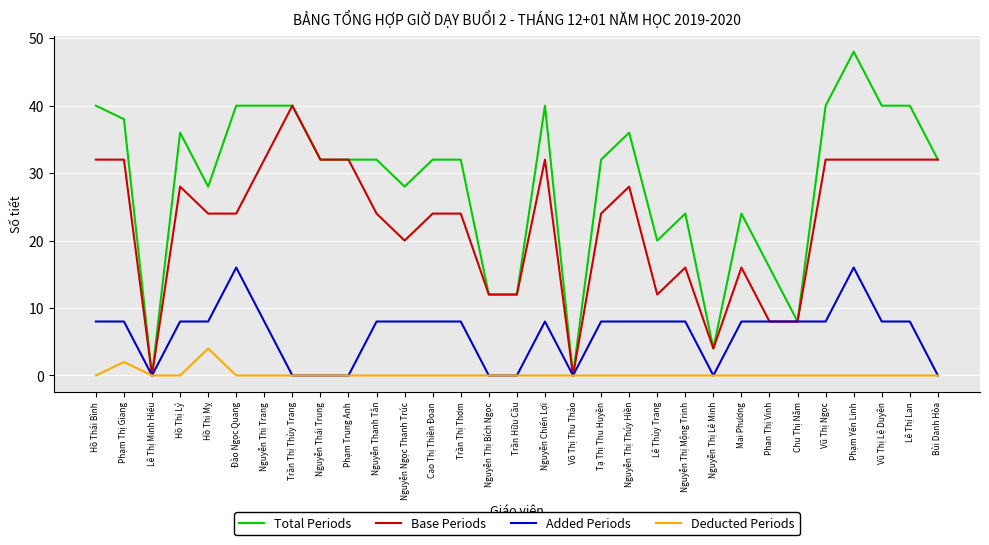

Reading left to right, extract all data points from this chart.

Total Periods: Hồ Thái Bình=40	Phạm Thị Giang=38	Lê Thị Minh Hiếu=0	Hồ Thị Lý=36	Hồ Thị Mỵ=28	Đào Ngọc Quang=40	Nguyễn Thị Trang=40	Trần Thị Thùy Trang=40	Nguyễn Thái Trung=32	Phạm Trung Anh=32	Nguyễn Thanh Tân=32	Nguyễn Ngọc Thanh Trúc=28	Cao Thị Thiên Đoan=32	Trần Thị Thơm=32	Nguyễn Thị Bích Ngọc=12	Trần Hữu Cầu=12	Nguyễn Chiến Lợi=40	Võ Thị Thu Thảo=0	Tạ Thị Thu Huyền=32	Nguyễn Thị Thúy Hiền=36	Lê Thùy Trang=20	Nguyễn Thị Mộng Trinh=24	Nguyễn Thị Lê Minh=4	Mai Phương=24	Phan Thị Vinh=16	Chu Thị Năm=8	Vũ Thị Ngọc=40	Phạm Yến Linh=48	Vũ Thị Lệ Duyên=40	Lê Thị Lan=40	Bùi Danh Hòa=32
Base Periods: Hồ Thái Bình=32	Phạm Thị Giang=32	Lê Thị Minh Hiếu=0	Hồ Thị Lý=28	Hồ Thị Mỵ=24	Đào Ngọc Quang=24	Nguyễn Thị Trang=32	Trần Thị Thùy Trang=40	Nguyễn Thái Trung=32	Phạm Trung Anh=32	Nguyễn Thanh Tân=24	Nguyễn Ngọc Thanh Trúc=20	Cao Thị Thiên Đoan=24	Trần Thị Thơm=24	Nguyễn Thị Bích Ngọc=12	Trần Hữu Cầu=12	Nguyễn Chiến Lợi=32	Võ Thị Thu Thảo=0	Tạ Thị Thu Huyền=24	Nguyễn Thị Thúy Hiền=28	Lê Thùy Trang=12	Nguyễn Thị Mộng Trinh=16	Nguyễn Thị Lê Minh=4	Mai Phương=16	Phan Thị Vinh=8	Chu Thị Năm=8	Vũ Thị Ngọc=32	Phạm Yến Linh=32	Vũ Thị Lệ Duyên=32	Lê Thị Lan=32	Bùi Danh Hòa=32
Added Periods: Hồ Thái Bình=8	Phạm Thị Giang=8	Lê Thị Minh Hiếu=0	Hồ Thị Lý=8	Hồ Thị Mỵ=8	Đào Ngọc Quang=16	Nguyễn Thị Trang=8	Trần Thị Thùy Trang=0	Nguyễn Thái Trung=0	Phạm Trung Anh=0	Nguyễn Thanh Tân=8	Nguyễn Ngọc Thanh Trúc=8	Cao Thị Thiên Đoan=8	Trần Thị Thơm=8	Nguyễn Thị Bích Ngọc=0	Trần Hữu Cầu=0	Nguyễn Chiến Lợi=8	Võ Thị Thu Thảo=0	Tạ Thị Thu Huyền=8	Nguyễn Thị Thúy Hiền=8	Lê Thùy Trang=8	Nguyễn Thị Mộng Trinh=8	Nguyễn Thị Lê Minh=0	Mai Phương=8	Phan Thị Vinh=8	Chu Thị Năm=8	Vũ Thị Ngọc=8	Phạm Yến Linh=16	Vũ Thị Lệ Duyên=8	Lê Thị Lan=8	Bùi Danh Hòa=0
Deducted Periods: Hồ Thái Bình=0	Phạm Thị Giang=2	Lê Thị Minh Hiếu=0	Hồ Thị Lý=0	Hồ Thị Mỵ=4	Đào Ngọc Quang=0	Nguyễn Thị Trang=0	Trần Thị Thùy Trang=0	Nguyễn Thái Trung=0	Phạm Trung Anh=0	Nguyễn Thanh Tân=0	Nguyễn Ngọc Thanh Trúc=0	Cao Thị Thiên Đoan=0	Trần Thị Thơm=0	Nguyễn Thị Bích Ngọc=0	Trần Hữu Cầu=0	Nguyễn Chiến Lợi=0	Võ Thị Thu Thảo=0	Tạ Thị Thu Huyền=0	Nguyễn Thị Thúy Hiền=0	Lê Thùy Trang=0	Nguyễn Thị Mộng Trinh=0	Nguyễn Thị Lê Minh=0	Mai Phương=0	Phan Thị Vinh=0	Chu Thị Năm=0	Vũ Thị Ngọc=0	Phạm Yến Linh=0	Vũ Thị Lệ Duyên=0	Lê Thị Lan=0	Bùi Danh Hòa=0